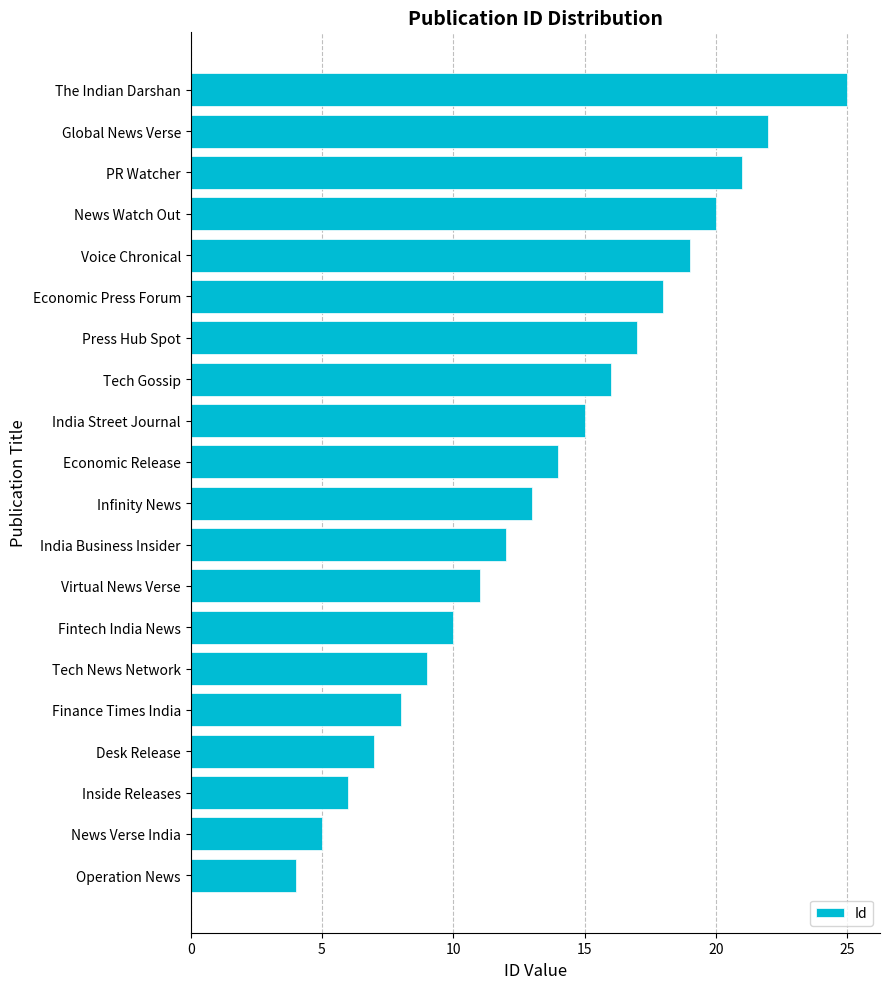

True or false: the data shows 7 at Fintech India News.

False